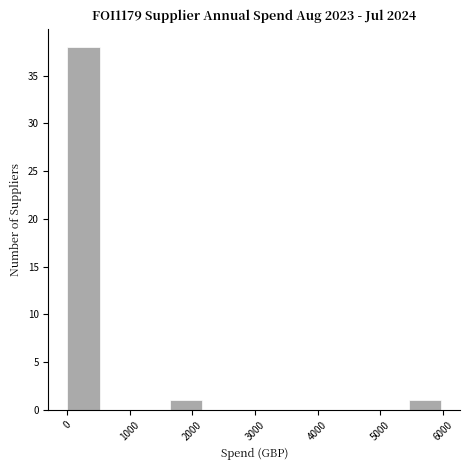

Over which range of the x-axis is the bar tallest?

0 to 500